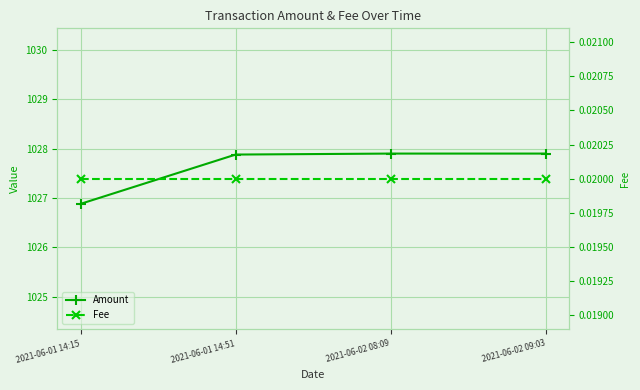

How many data points does each series have?

4